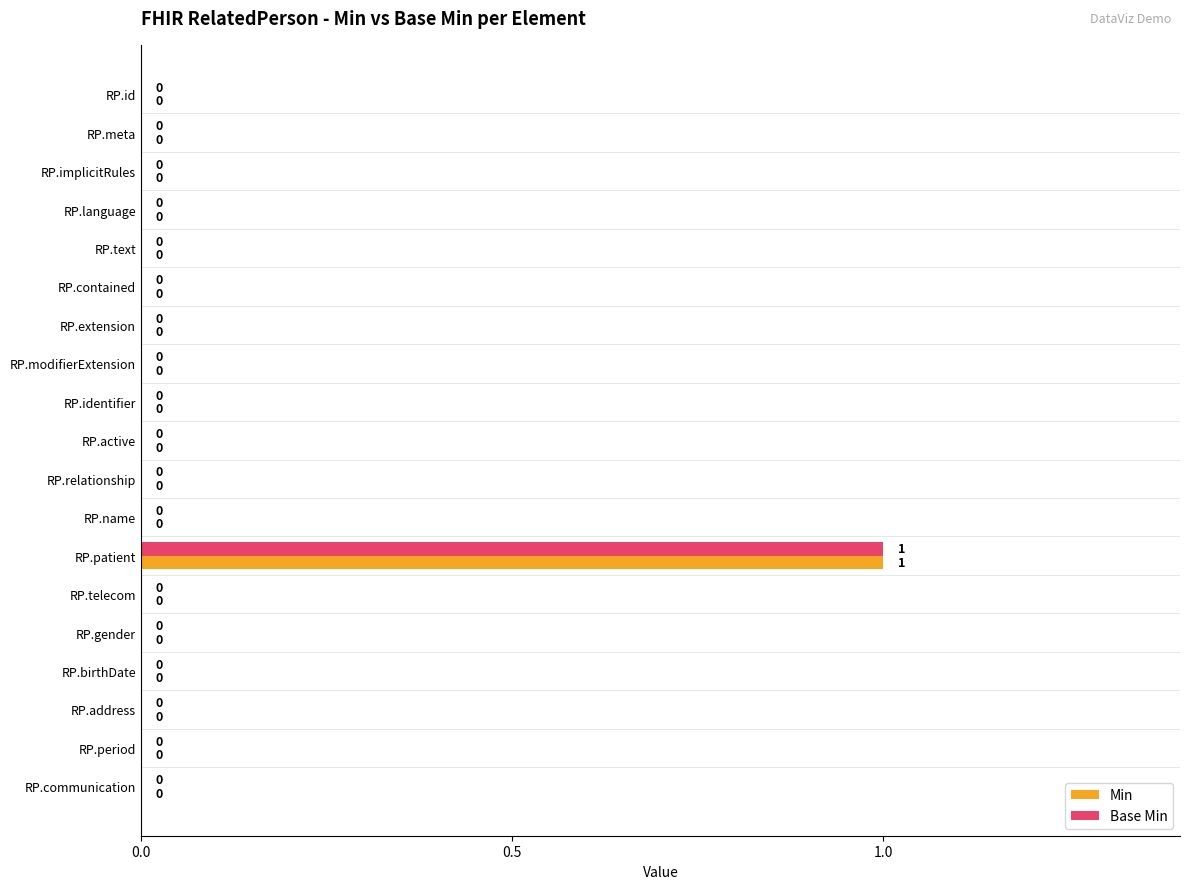

True or false: Min has a value of 0 at RP.birthDate.

True